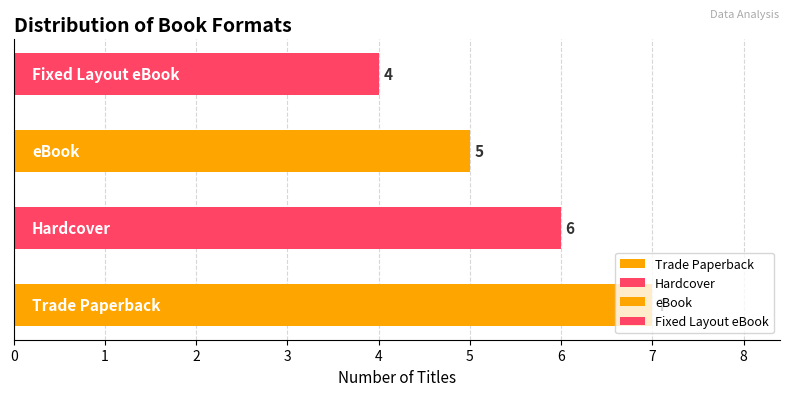

What is the sum of all values?

22